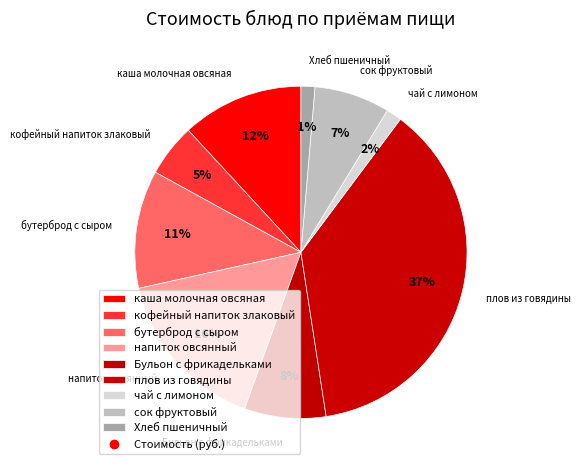

Combined, do сок фруктовый and чай с лимоном account for over 50%?

No